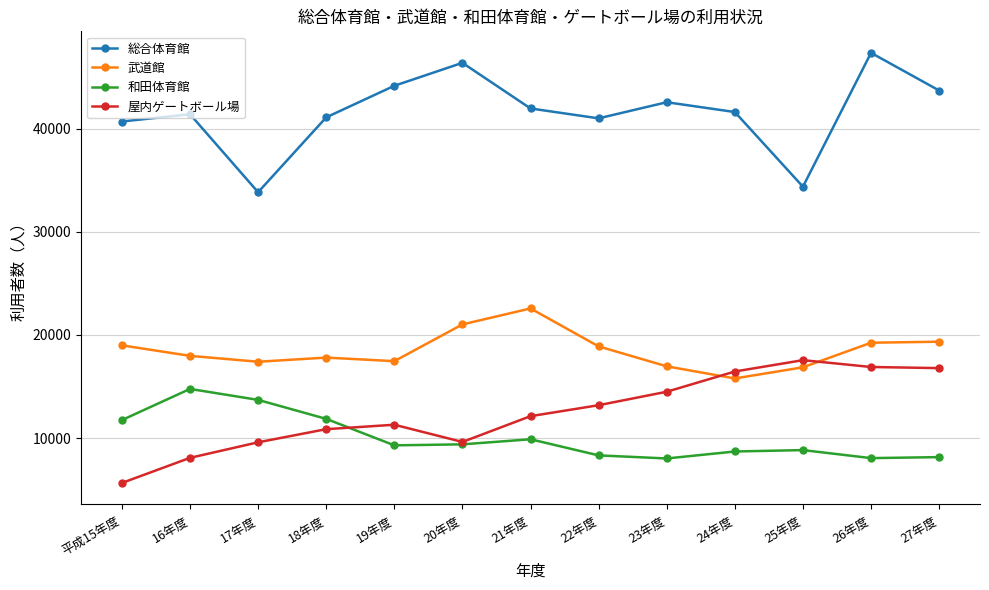

Does the chart have visible grid lines?

Yes